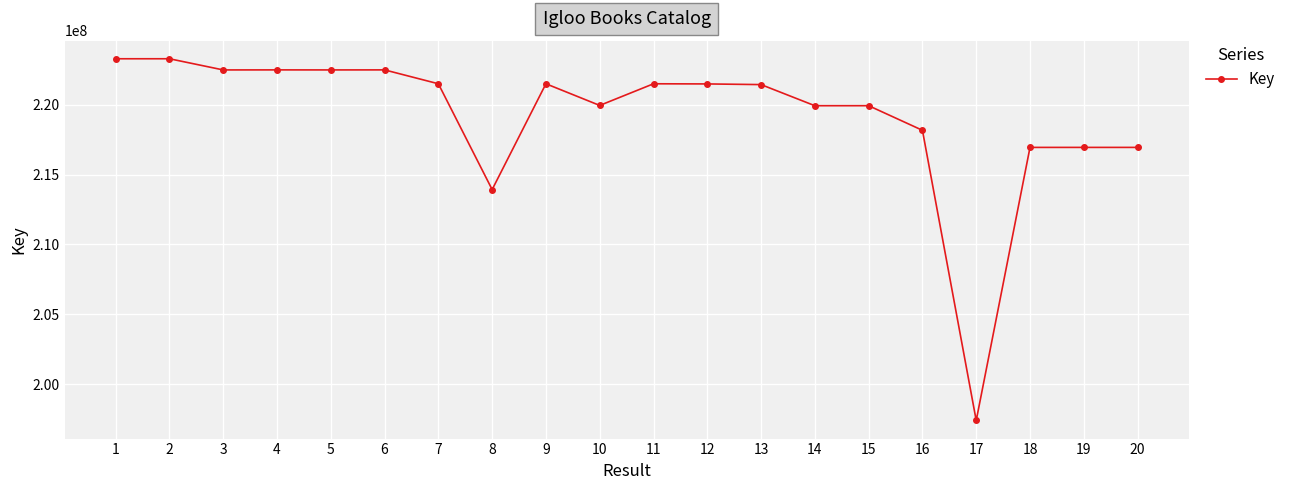

What value does the data have at 1, to the nearest 100?

223292300